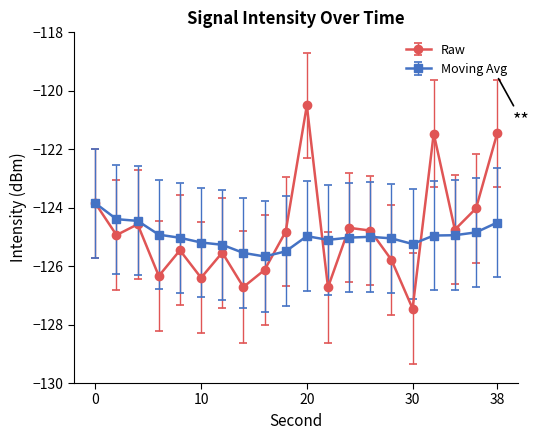

At how many categories does at least one series exceed -126?

20